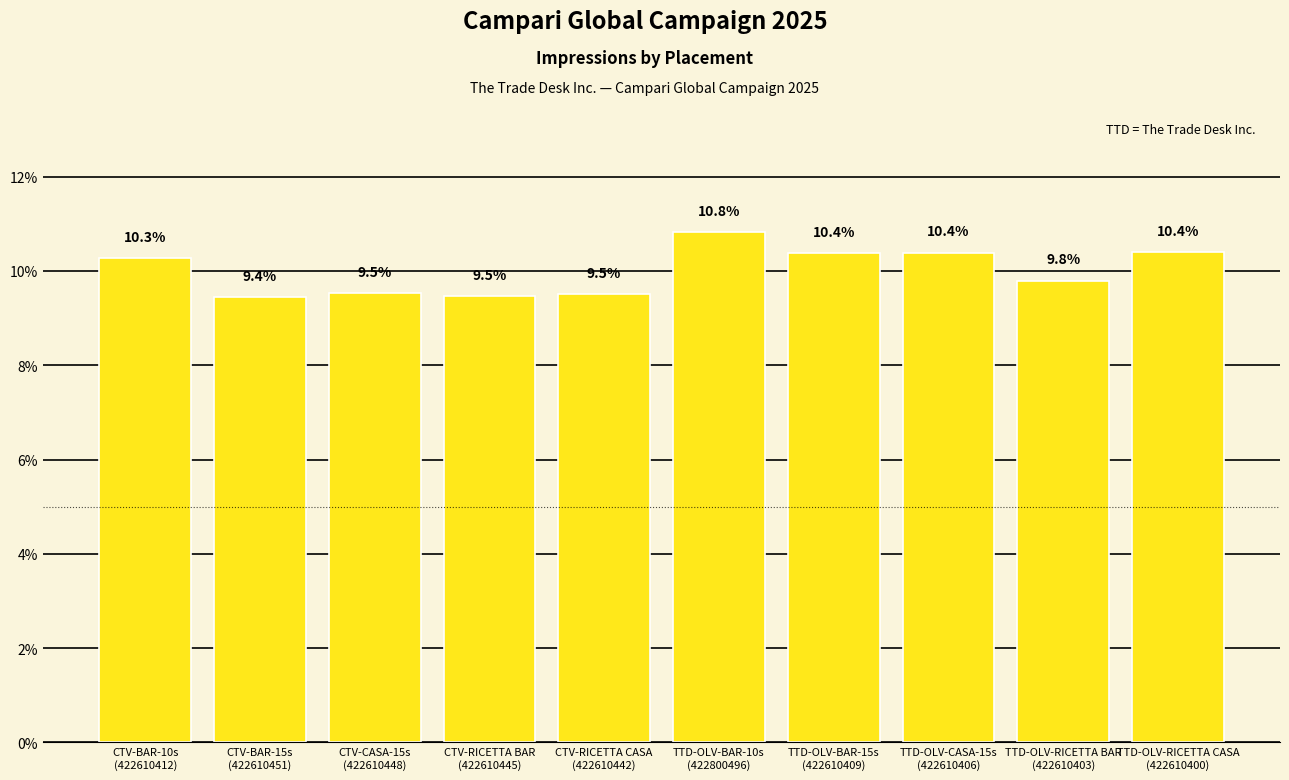

Reading right to left, what are all the values shown in this chart?

10.4	9.8	10.4	10.4	10.8	9.5	9.5	9.5	9.4	10.3